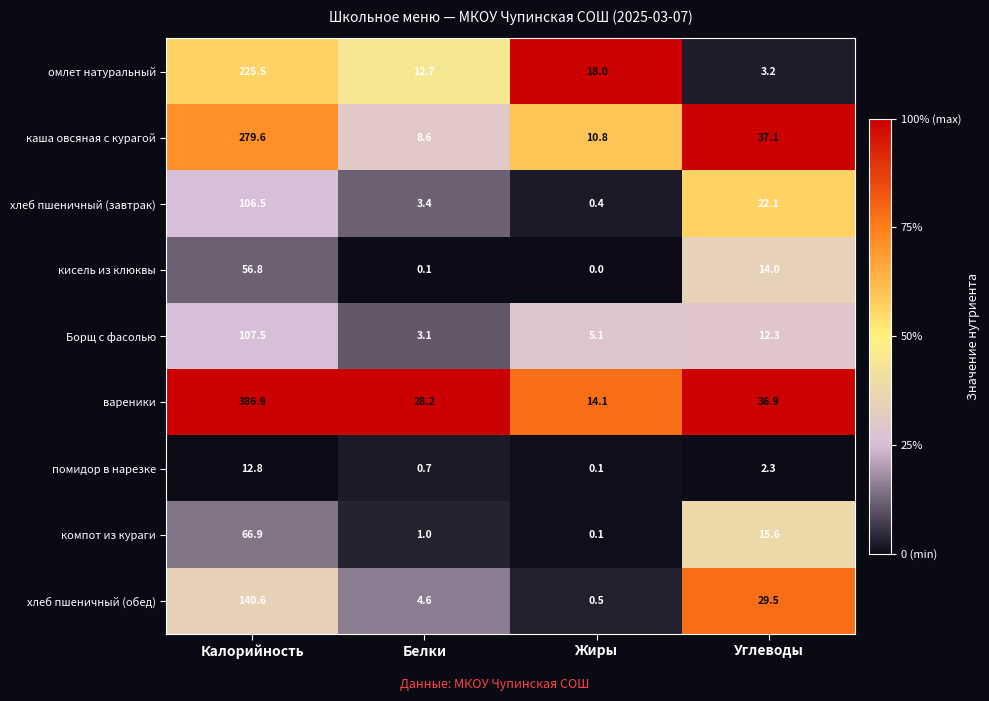

Which series changed the most between Калорийность and Белки?

вареники